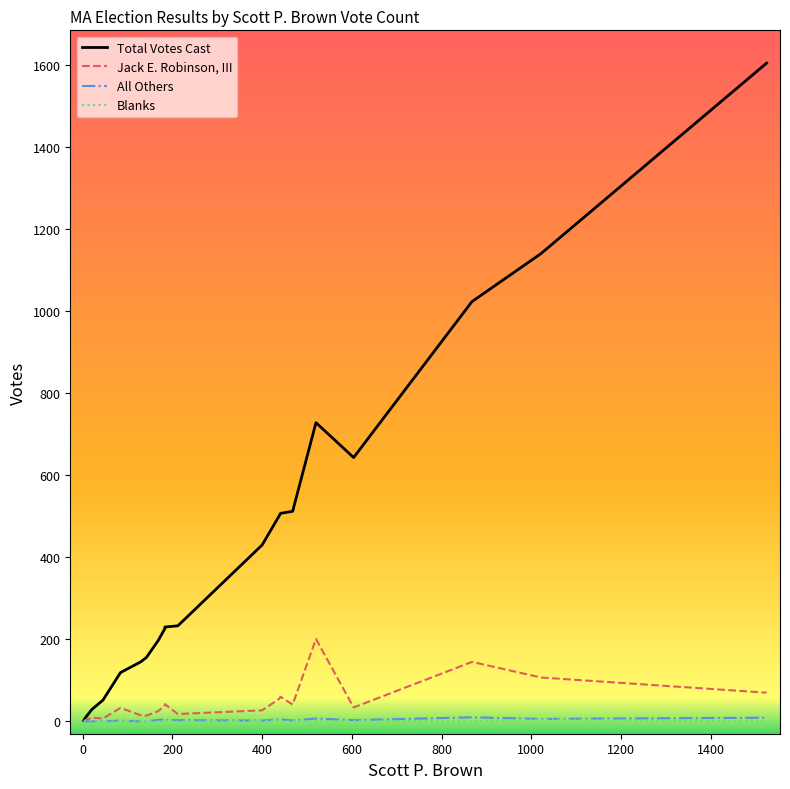

Read the Jack E. Robinson, III value at Andover, to the nearest 10.

110